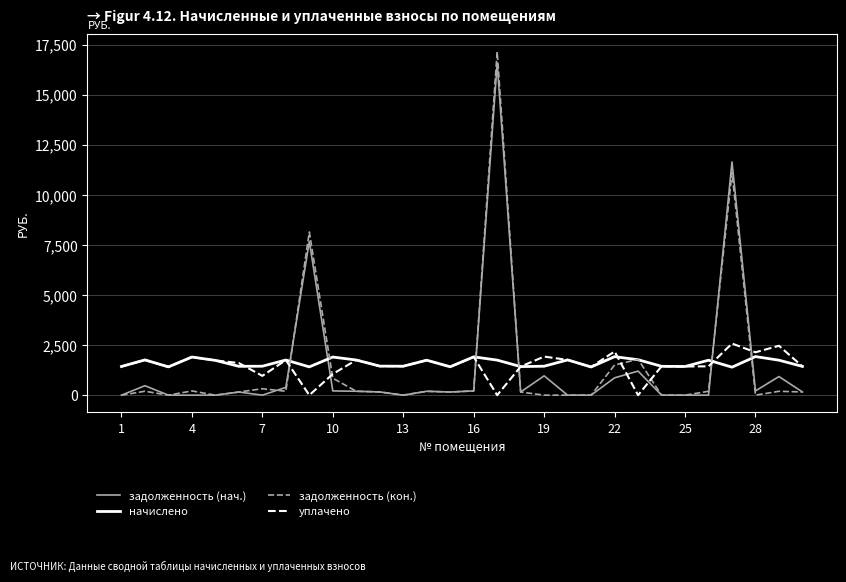

Which series ends up on top after the final intersection of начислено and задолженность (нач.)?

начислено